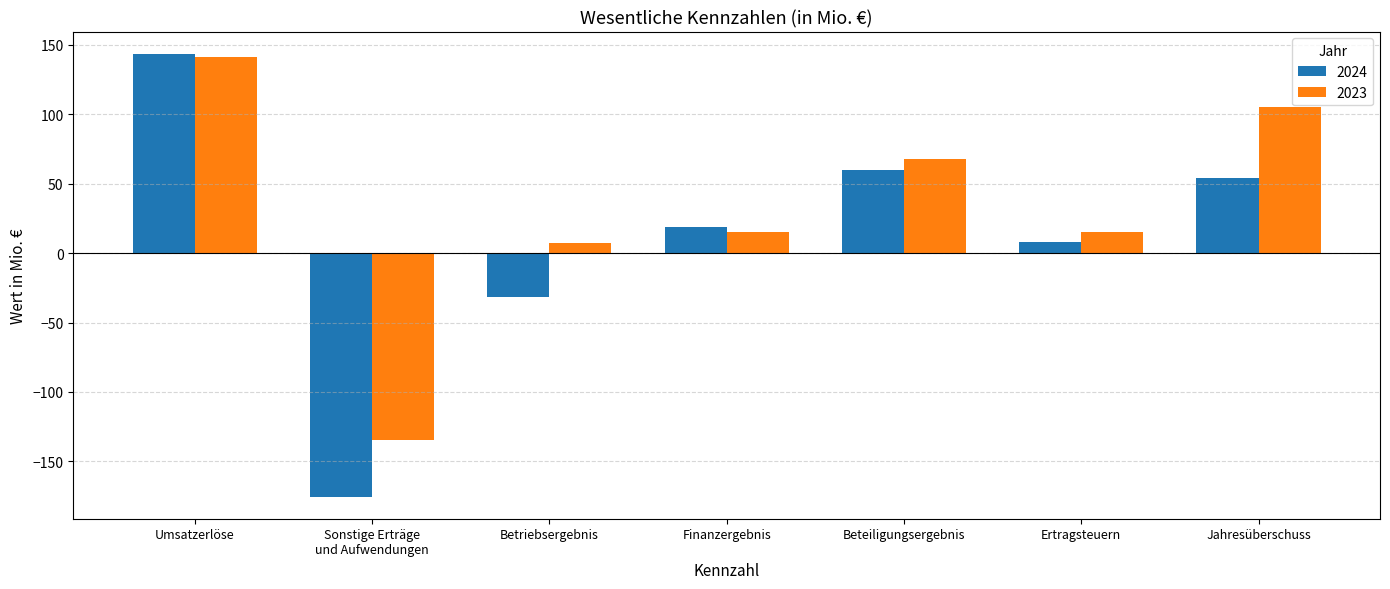

List the series in order of their overall mean, highest first.

2023, 2024